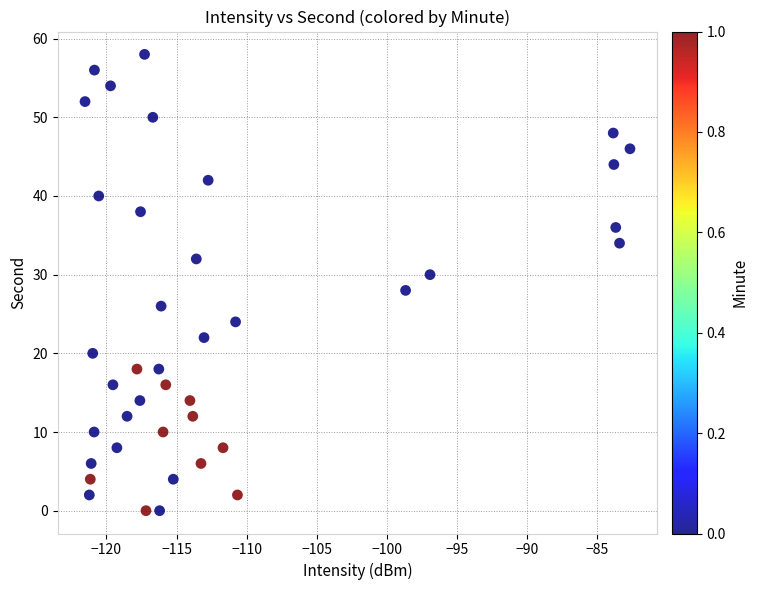

What is the range of Y values (max minus min)?

58